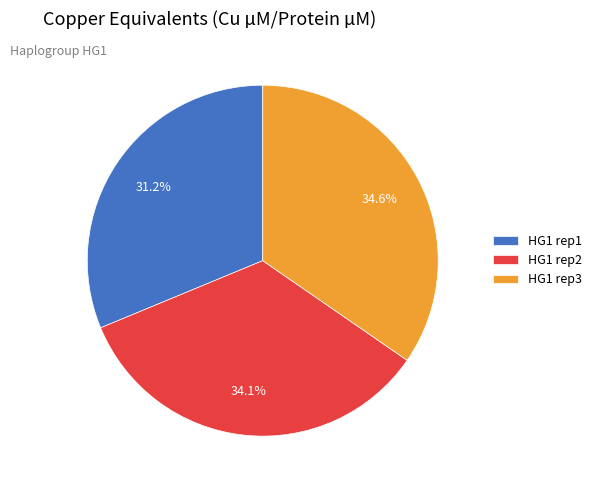

Which slice is the smallest?

HG1 rep1